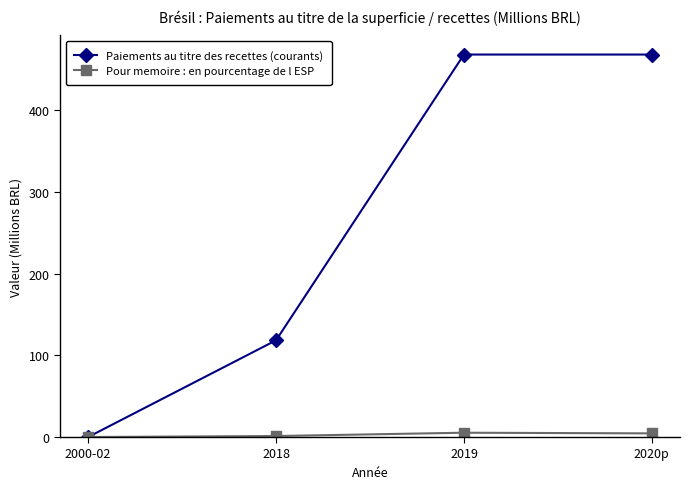

What is the total value across all series at 2018?

119.6